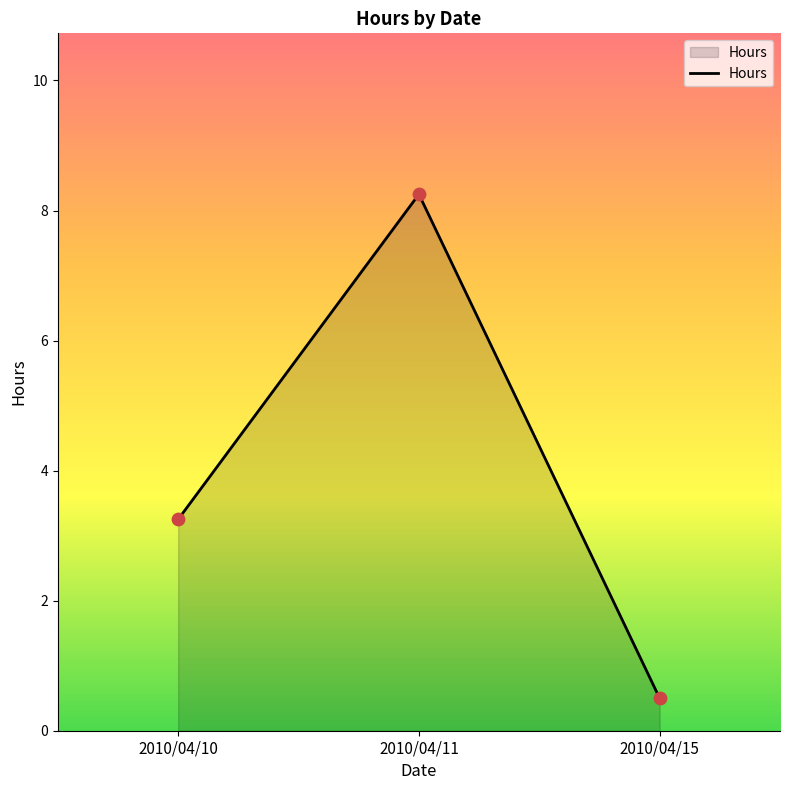

Approximately how many times larger is the value at 2010/04/11 compared to 2010/04/10?

2.5